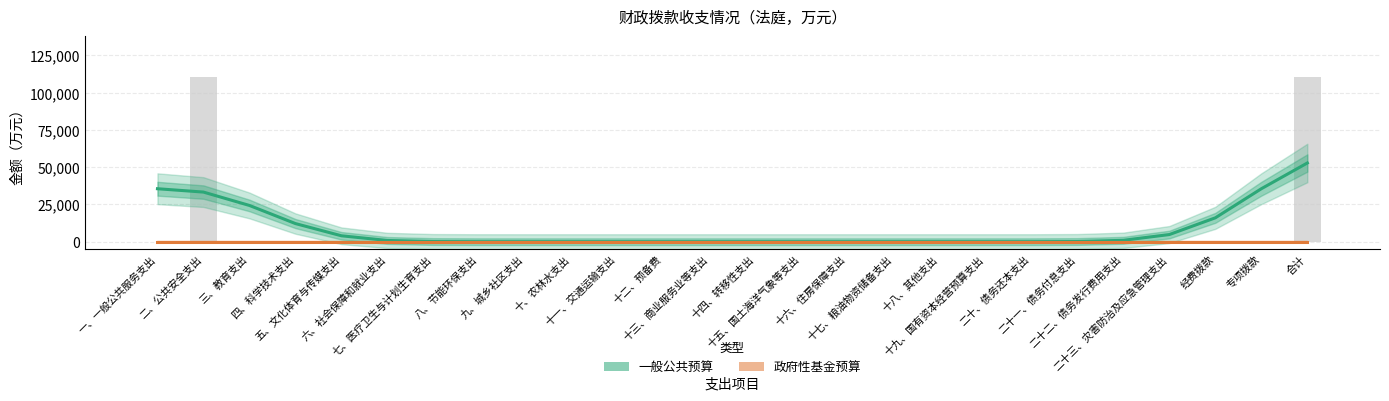

What is the label of the 18th bar from the left?

十八、其他支出